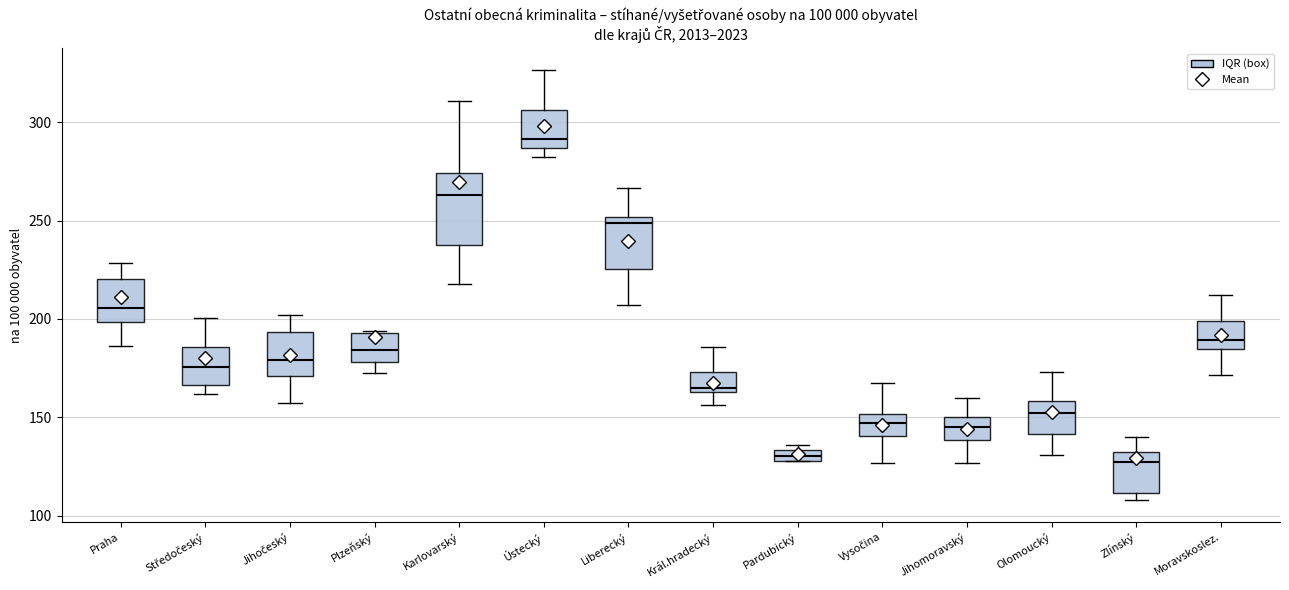

Comparing the boxes themselves (not the whiskers), which one is the tallest?

Karlovarský